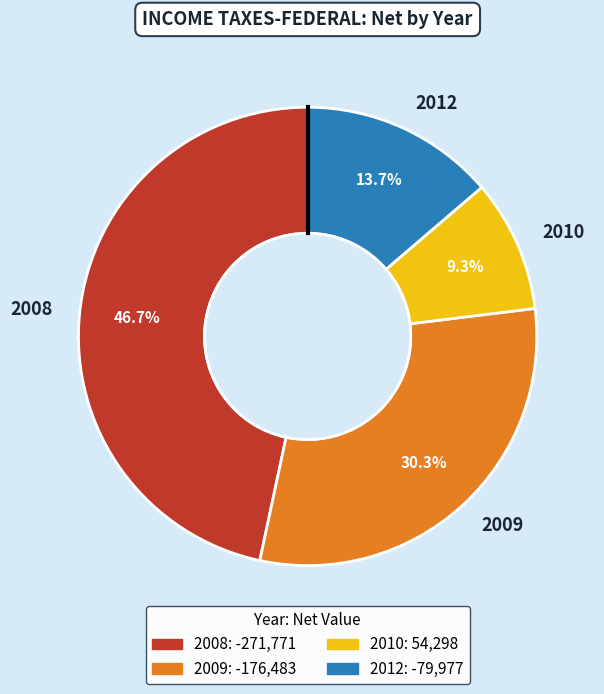

How many slices are in this pie chart?

4